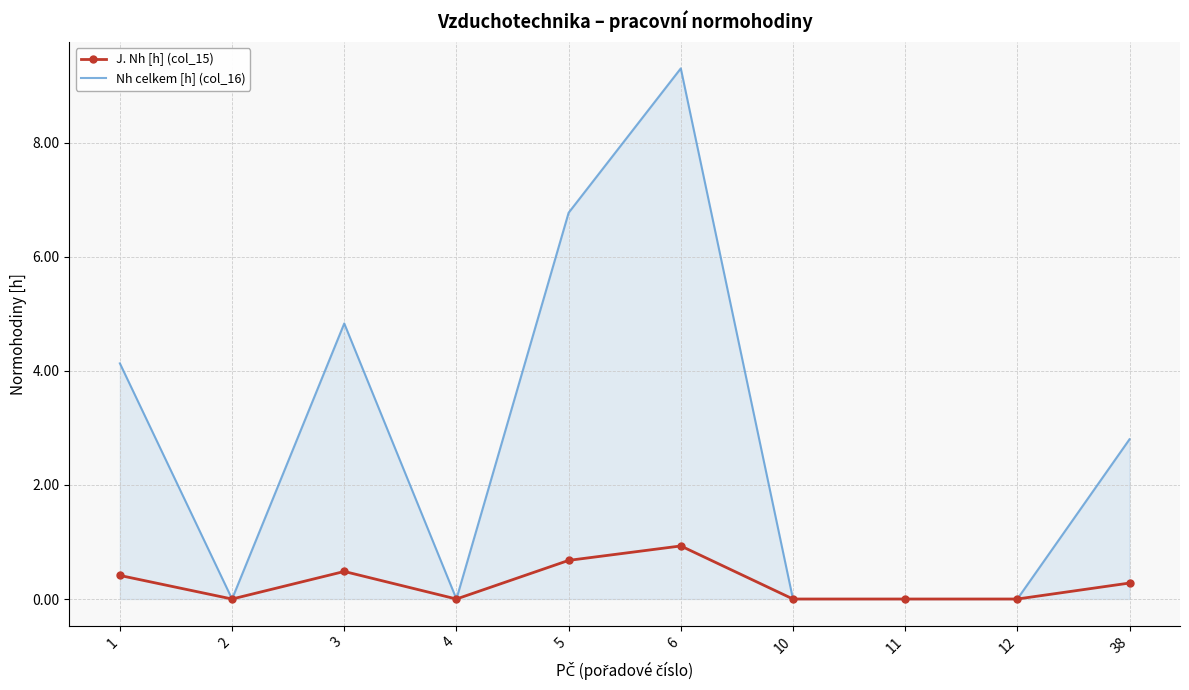

At how many categories does at least one series exceed 3?

4